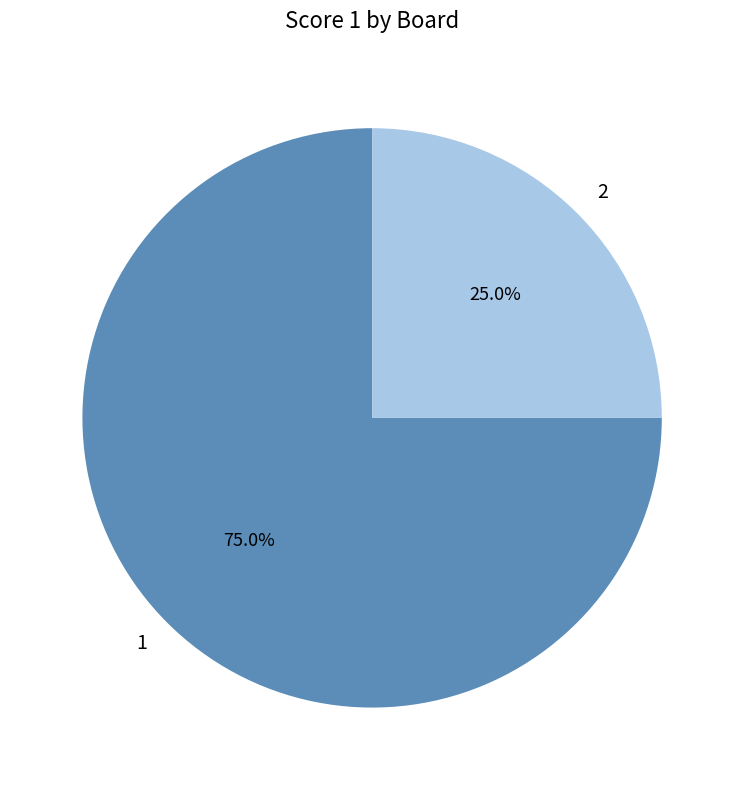

Combined, do 1 and 2 account for over 50%?

Yes